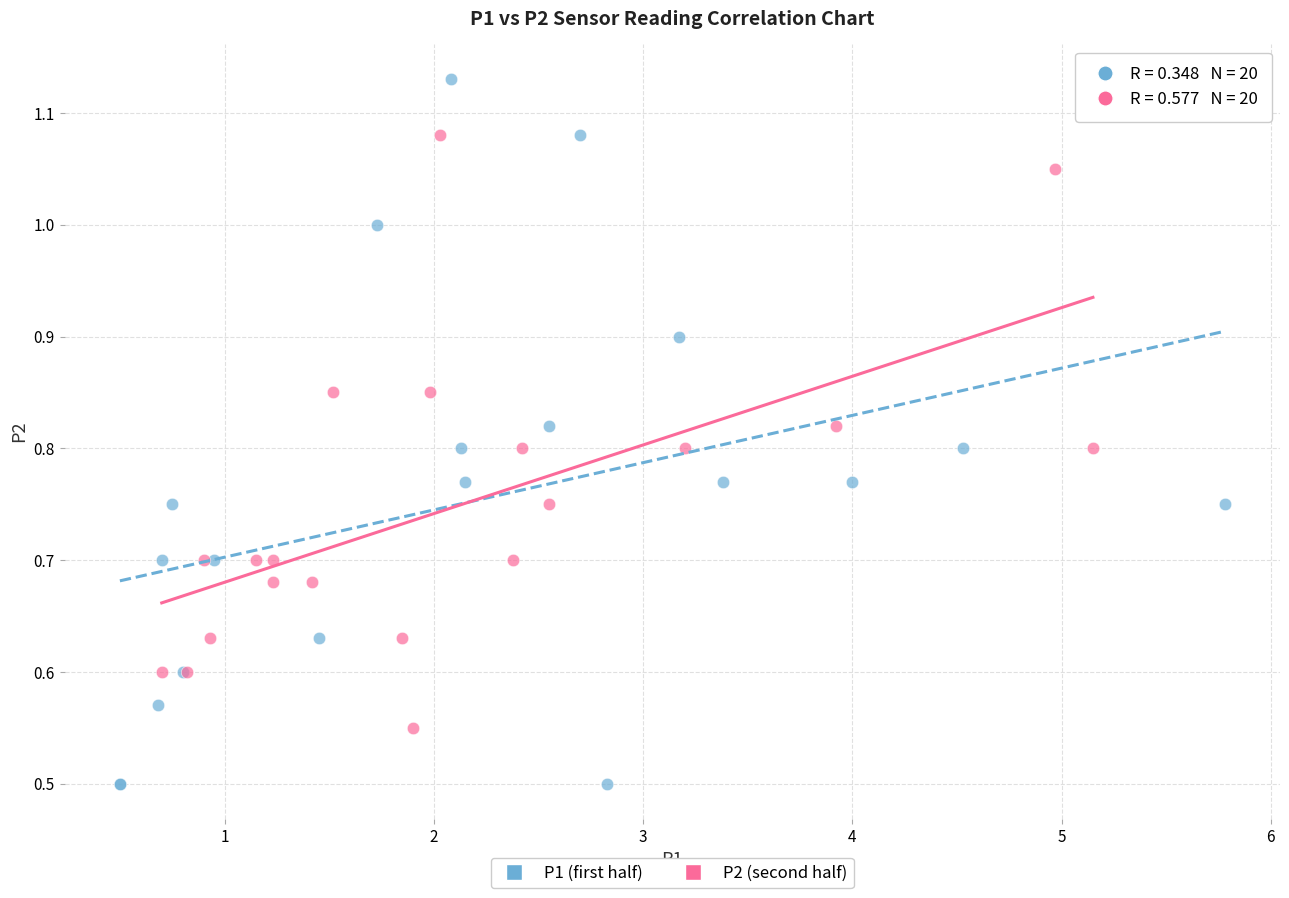

Which series contains the highest Y value?

P1 (first half)